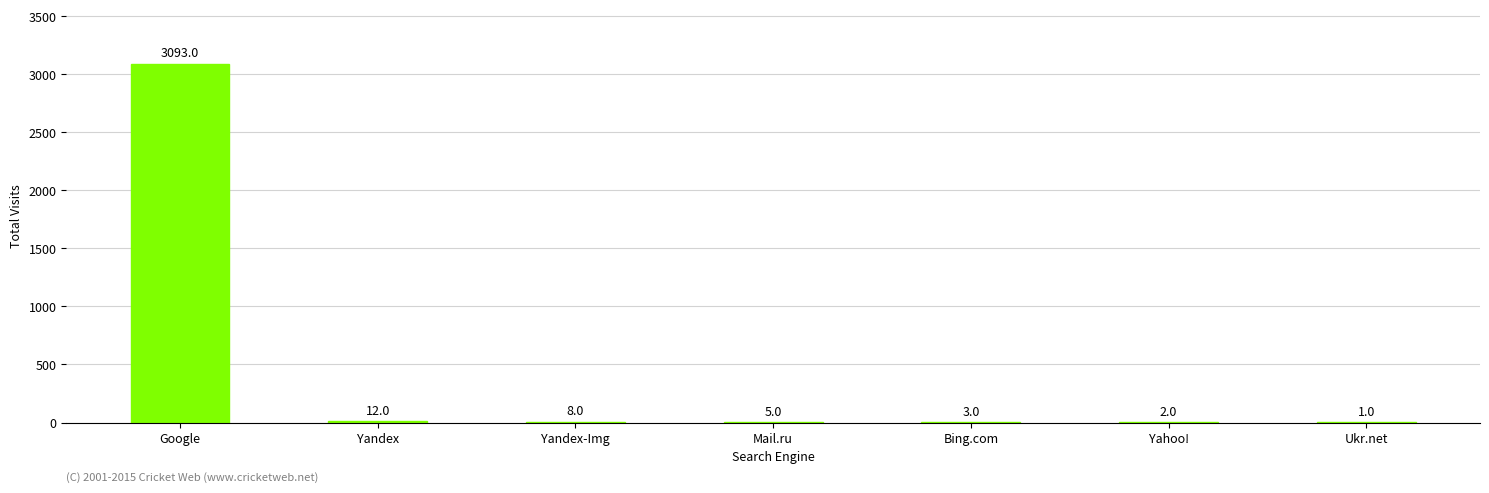

Is it true that the value at Mail.ru is 5?

True